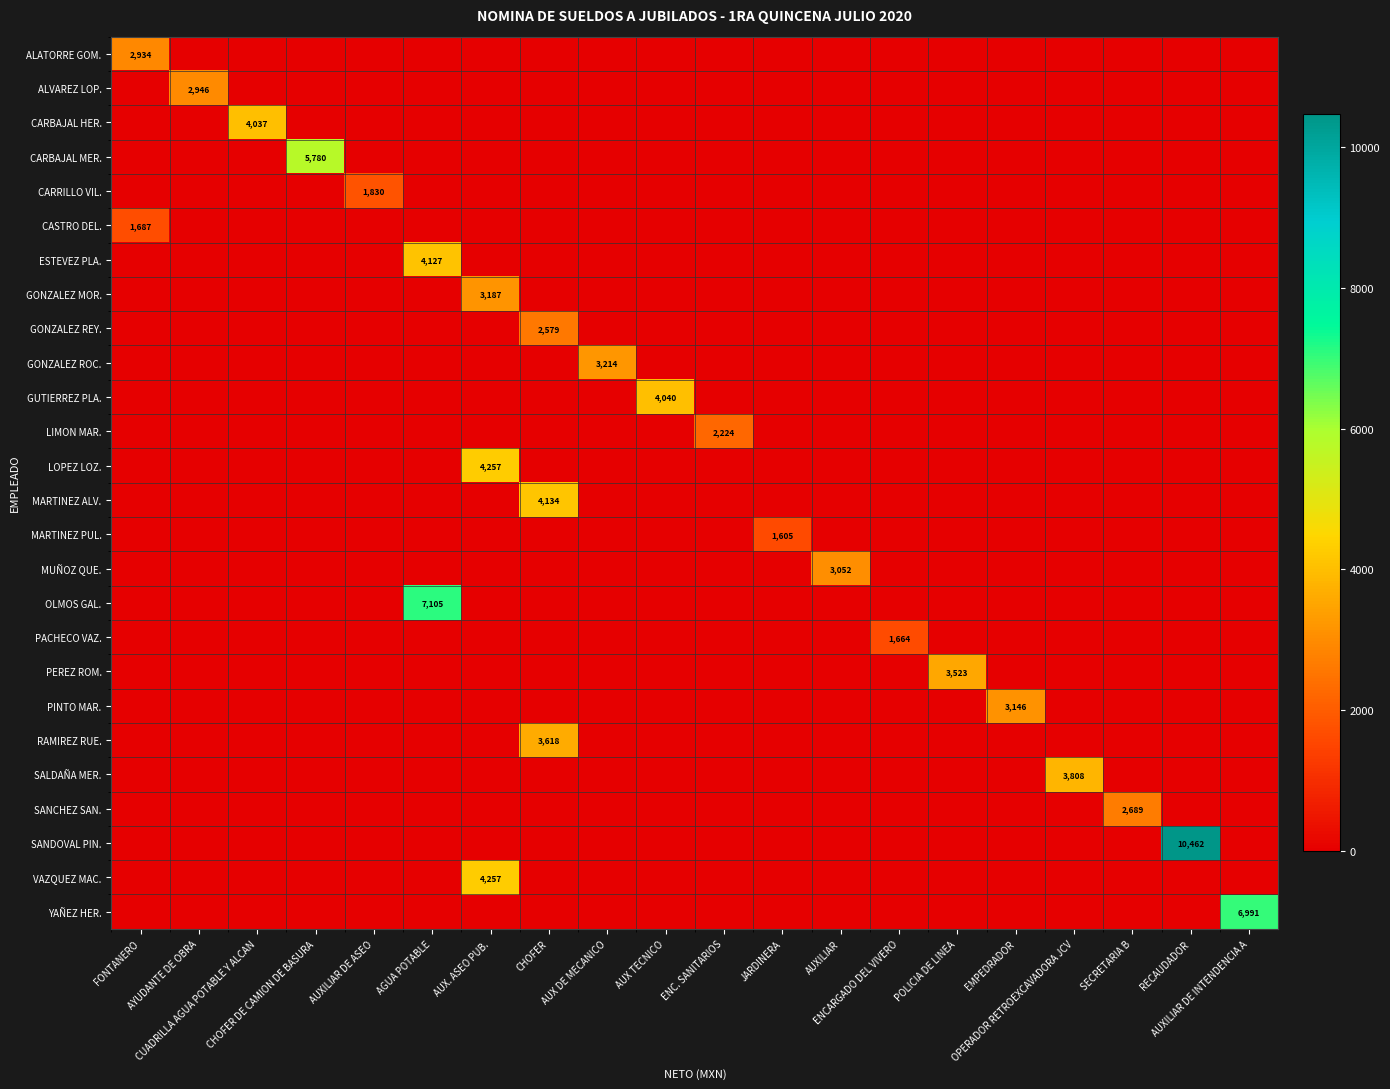

Which series changed the most between AGUA POTABLE and EMPEDRADOR?

OLMOS GAL.